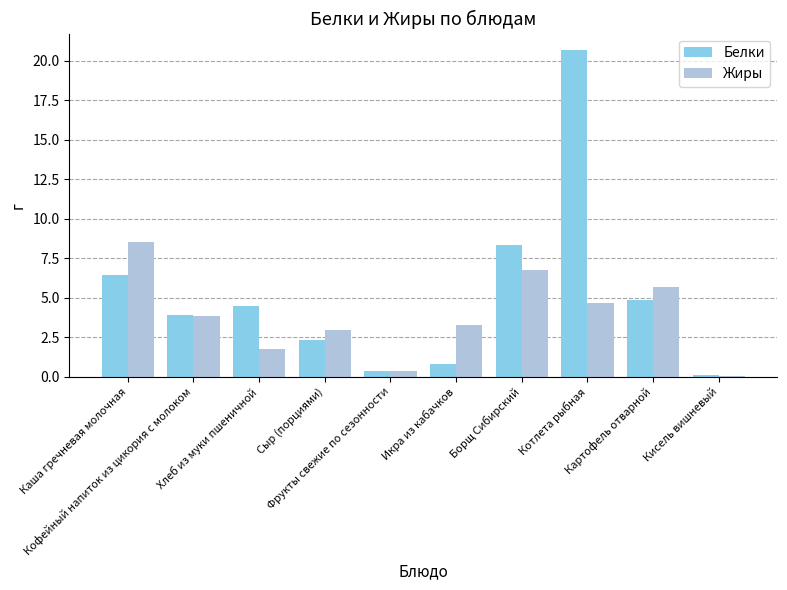

What are all the series names shown in the legend?

Белки, Жиры